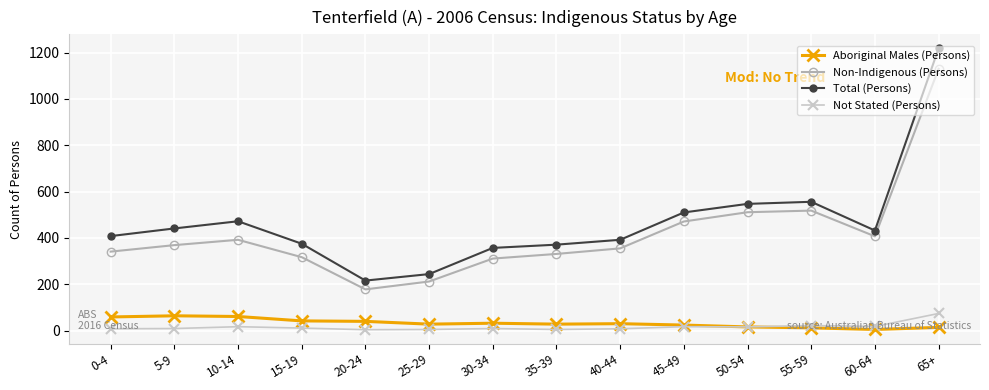

What is the minimum value shown in the chart?

4